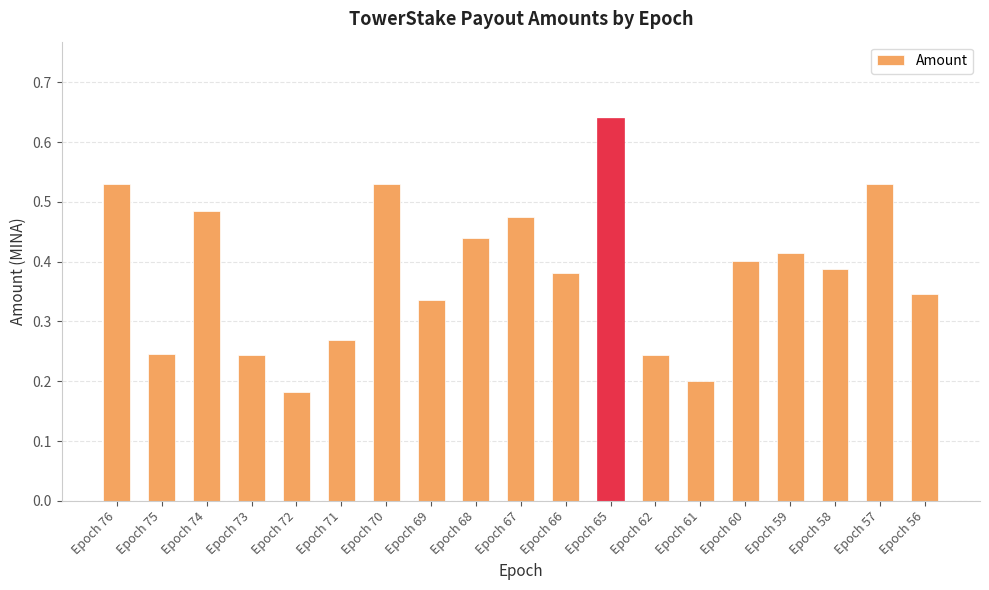

Is it true that the value at Epoch 68 is 0.7?

False